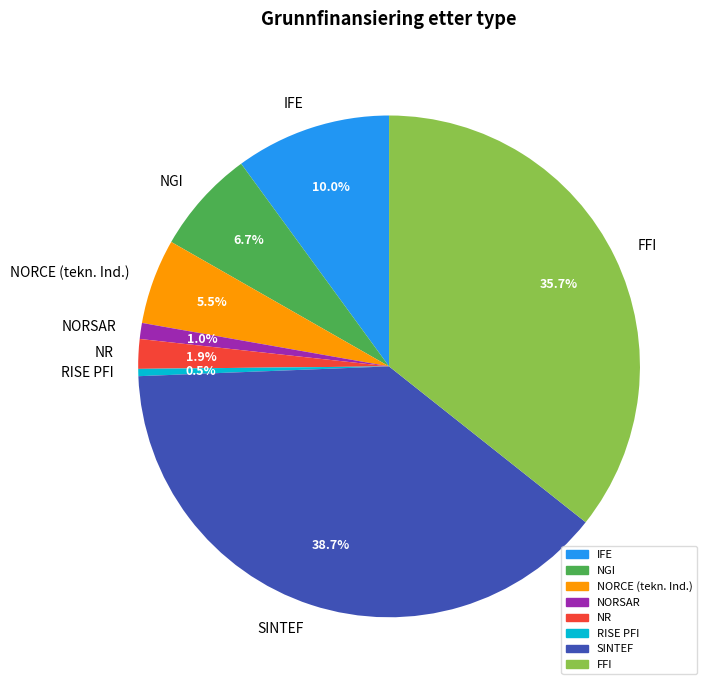

To the nearest percent, what is the average slice percentage?

12%